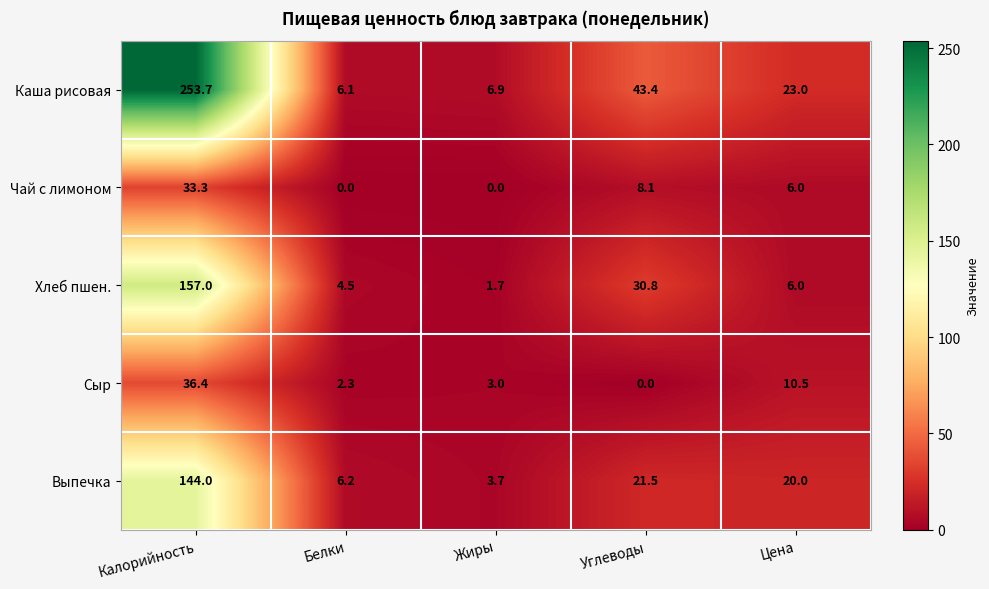

The value of Чай с лимоном at Углеводы is 8.1. True or false?

True